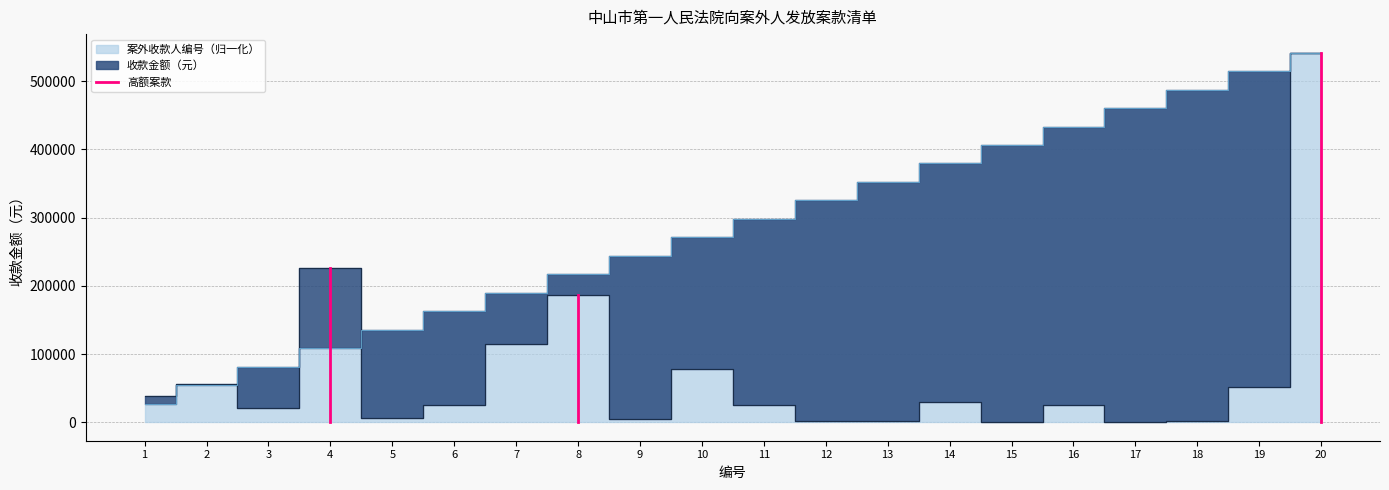

Which has a higher value, 4 or 4?

4